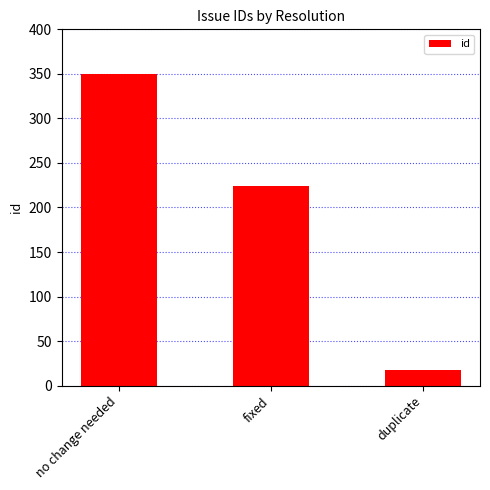

List the labels in order of value, smallest first.

duplicate, fixed, no change needed